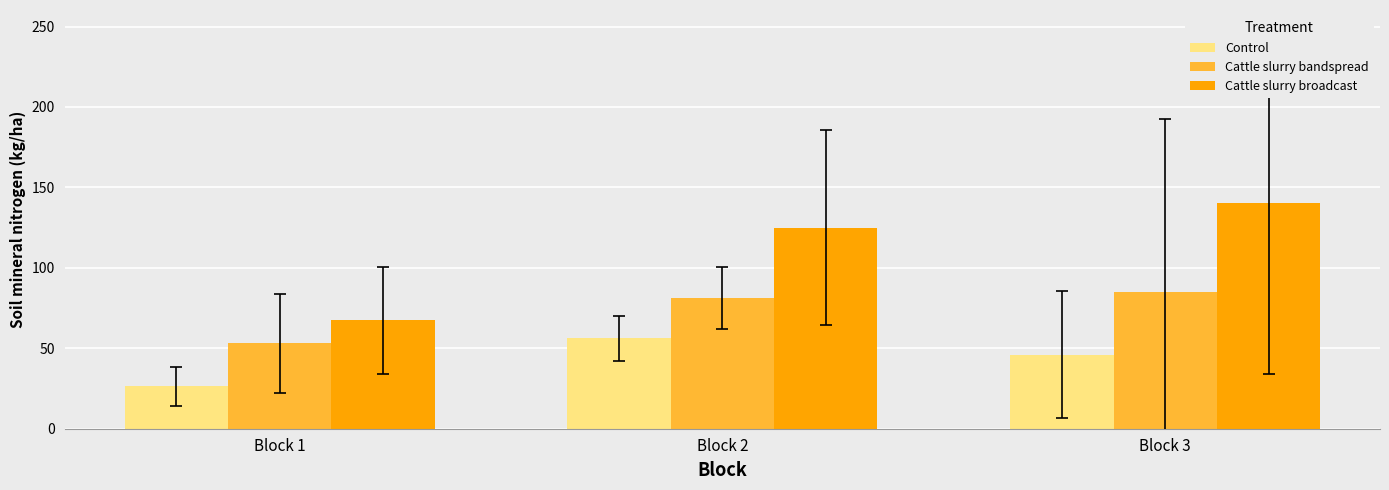

How many values in the Control series exceed 45?

2